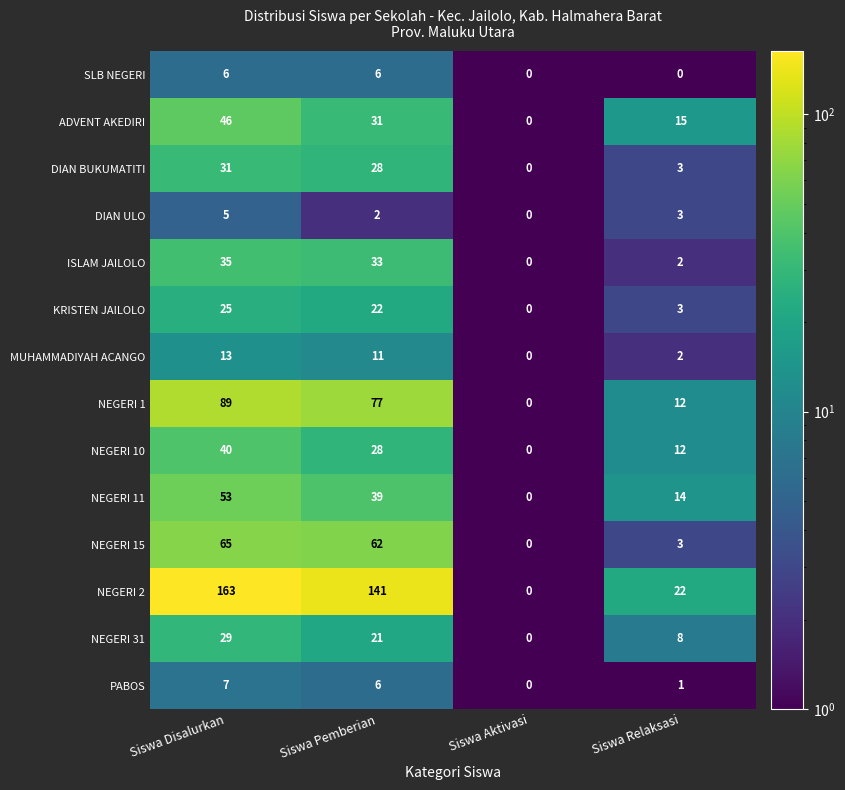

Which series has the widest spread of values?

NEGERI 2